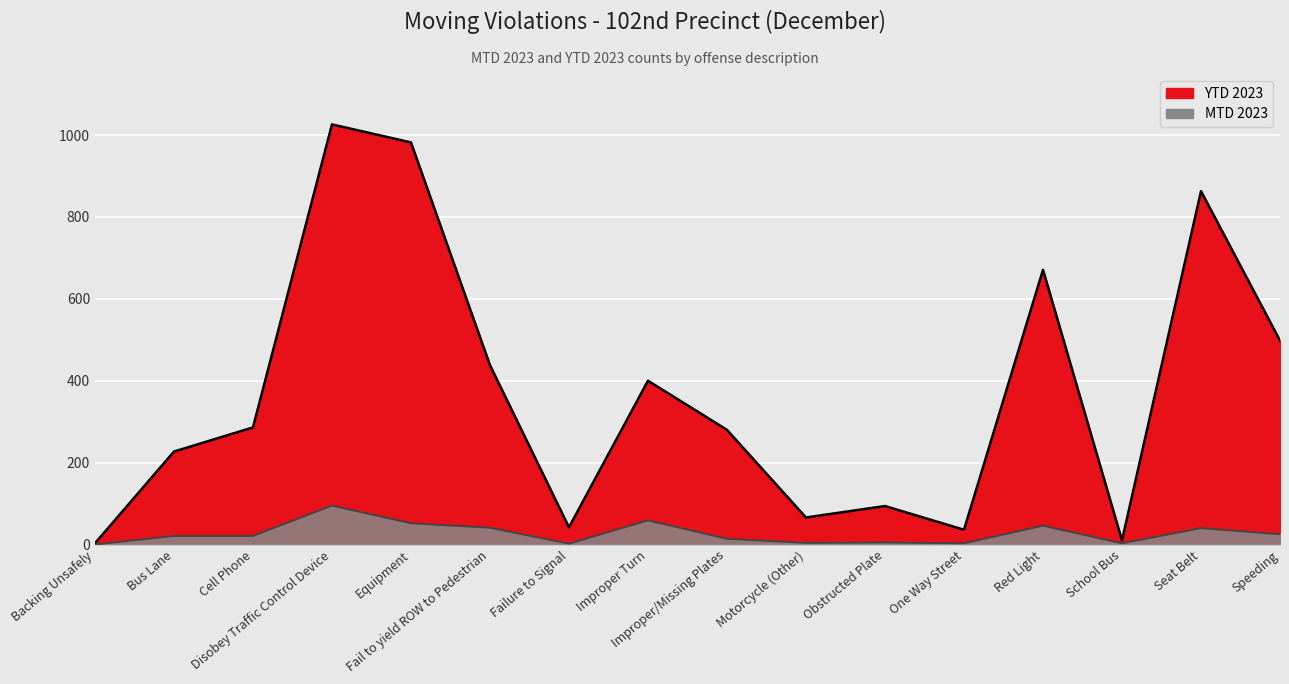

True or false: YTD 2023 and MTD 2023 cross at least once.

False